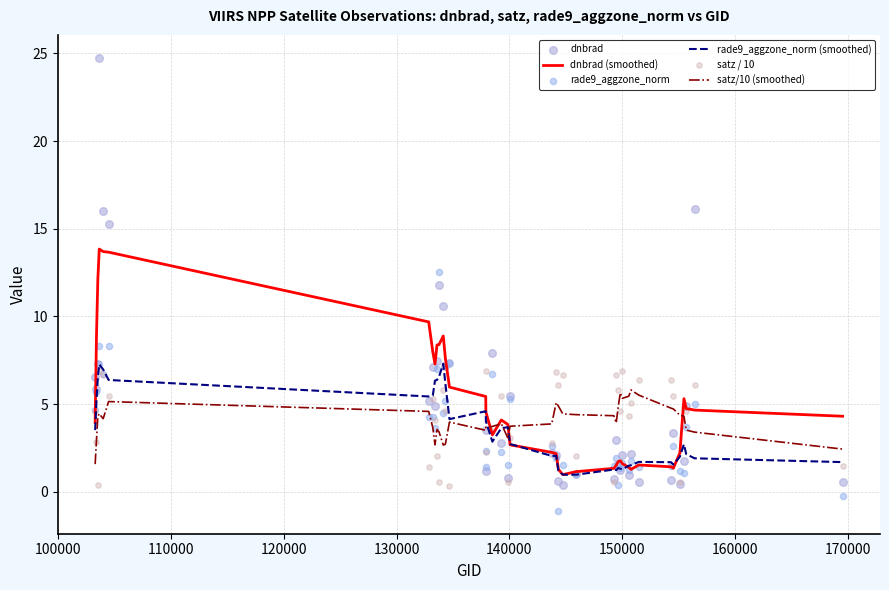

What is the maximum value for dnbrad (smoothed)?

13.8